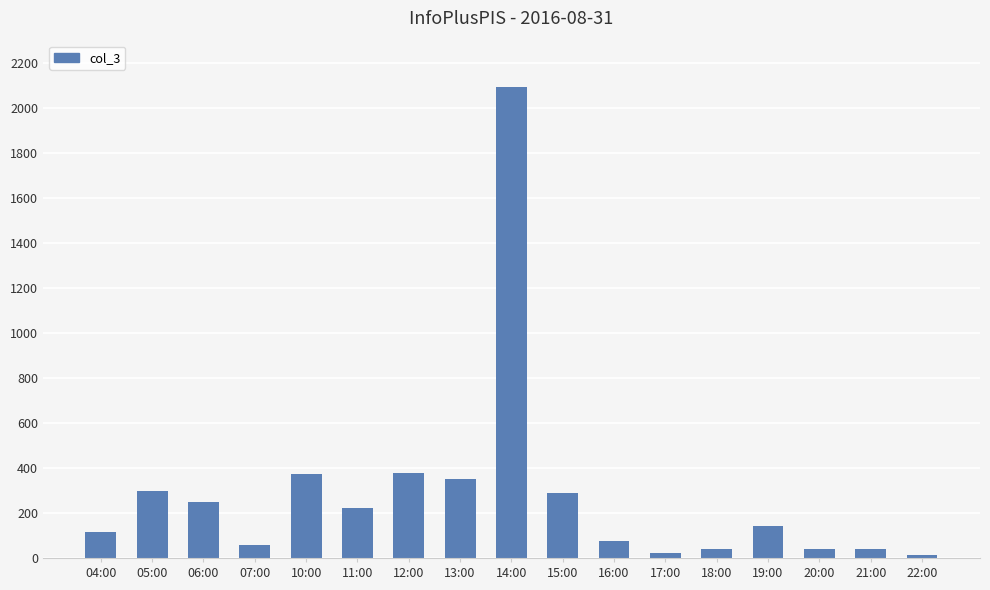

Where is the data nearest to the value 1052?

12:00